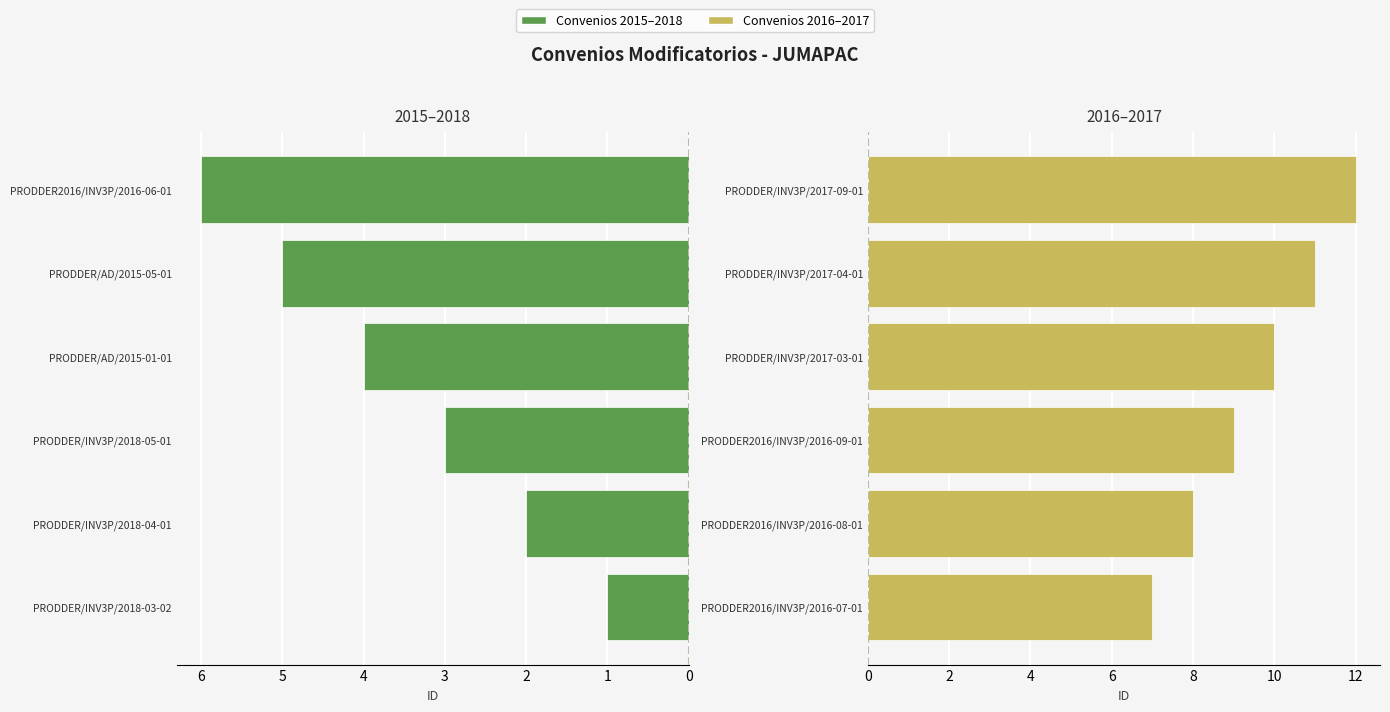

What is the minimum value for Convenios 2016-2017?

7